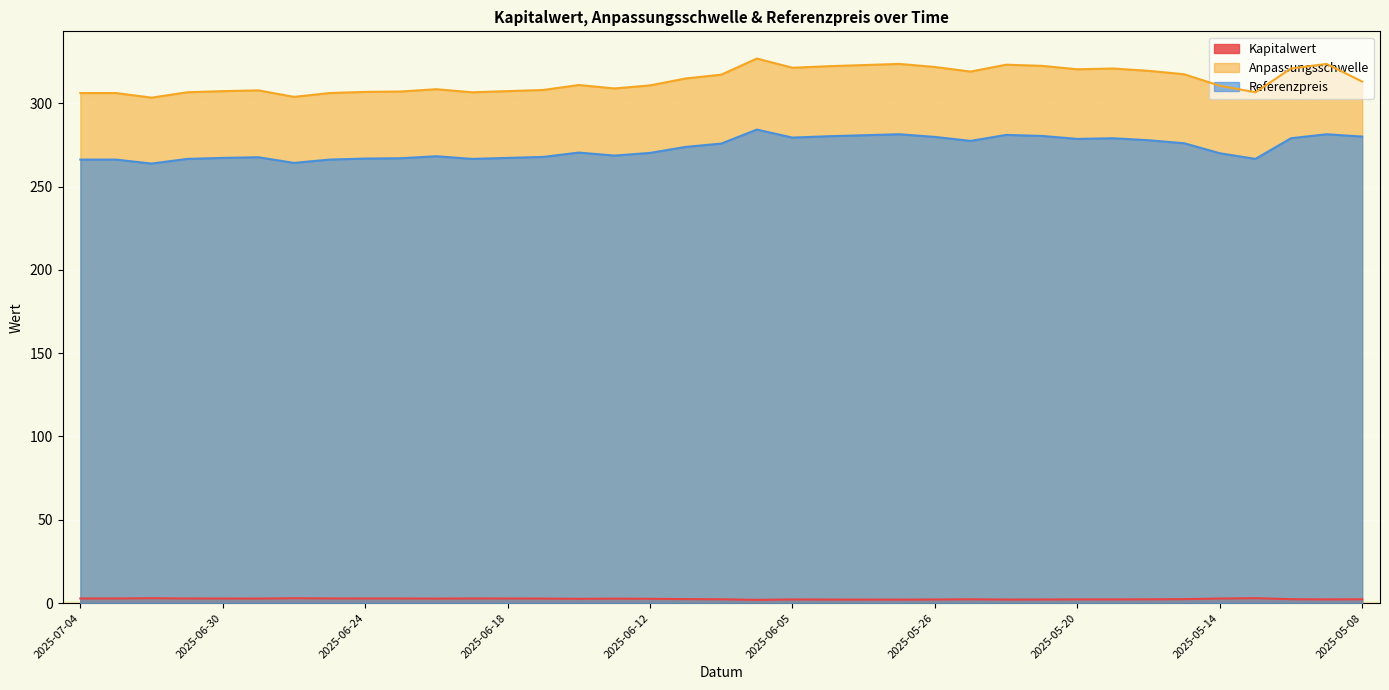

What are all the series names shown in the legend?

Kapitalwert, Anpassungsschwelle, Referenzpreis